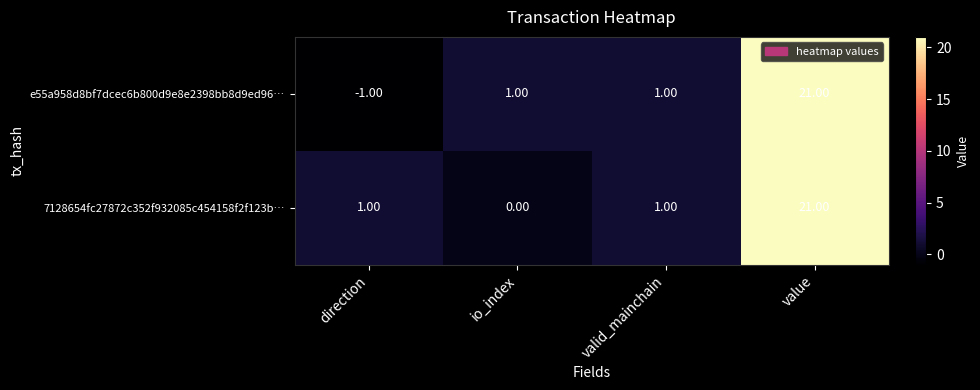

Which series has the largest range (max minus min)?

e55a958d8bf7dcec6b800d9e8e2398bb8d9ed96…